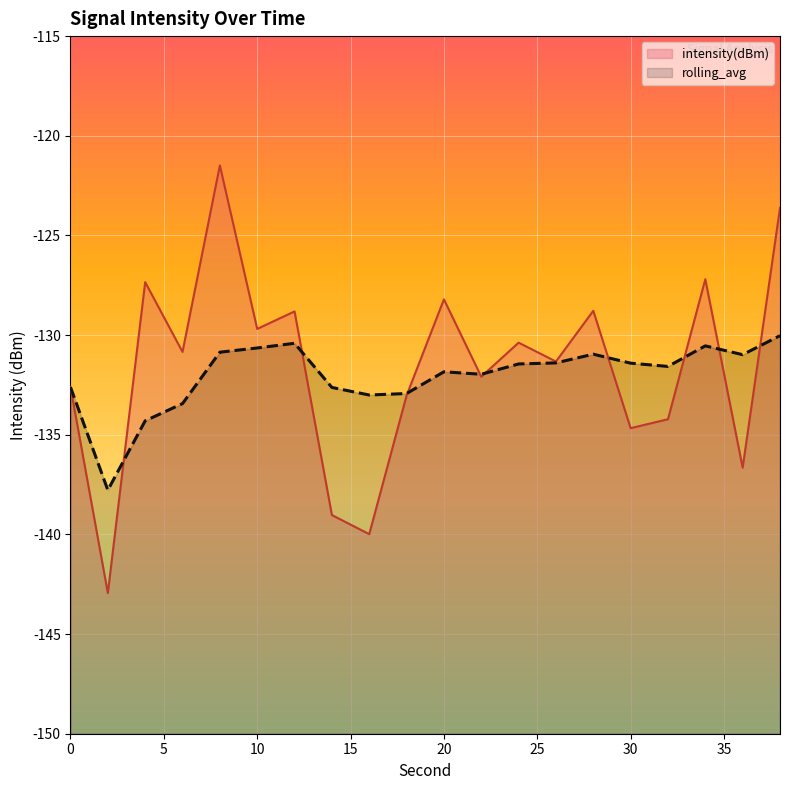

What is the average value of the intensity(dBm) series?

-131.6